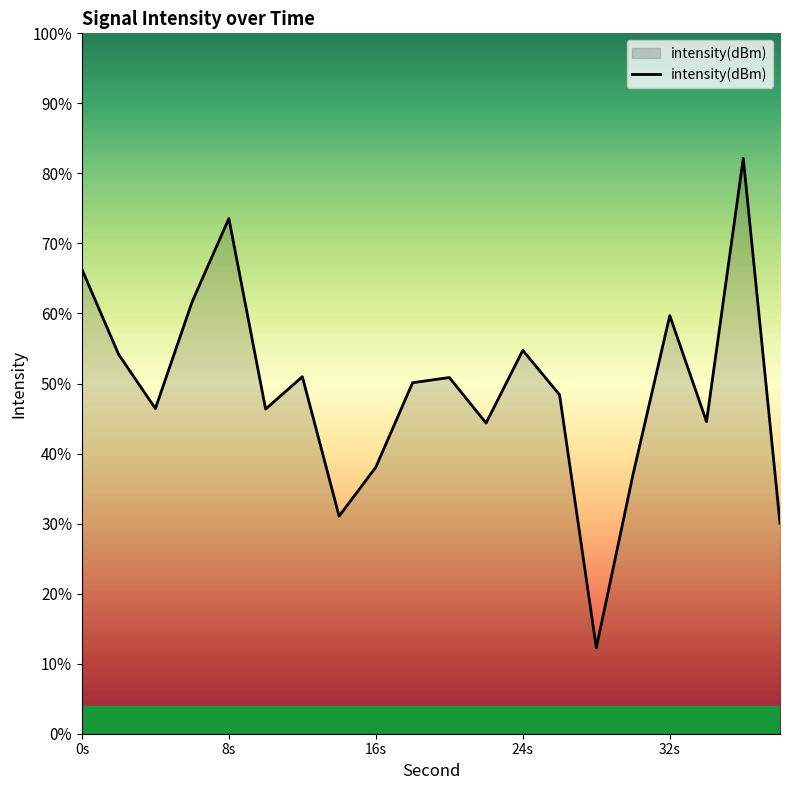

Count the number of values greater than -129.

7